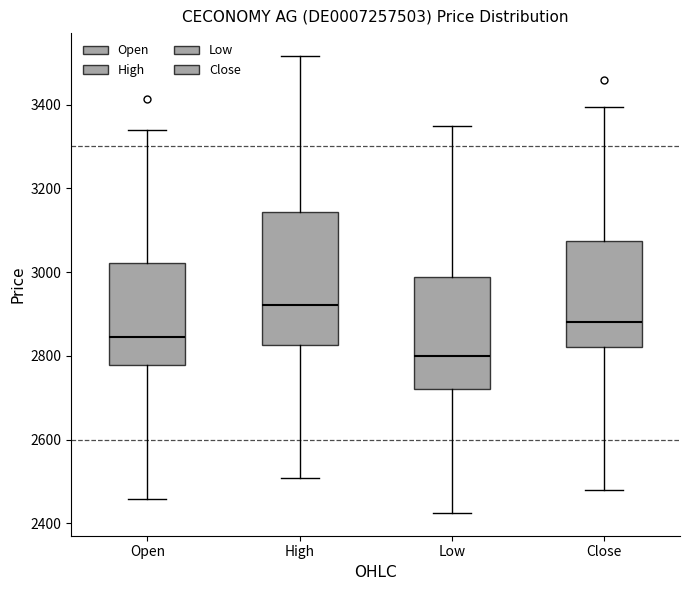

Reading left to right, read every box against the y-axis: the position of its median line, the range the box covers, and the ends of its whiskers. The values are not printed on the chart, so give them approximately, as read against the axis.

Open: median 2840, box 2780 to 3020, whiskers 2460 to 3340
High: median 2920, box 2820 to 3140, whiskers 2500 to 3520
Low: median 2800, box 2720 to 2980, whiskers 2420 to 3340
Close: median 2880, box 2820 to 3080, whiskers 2480 to 3400